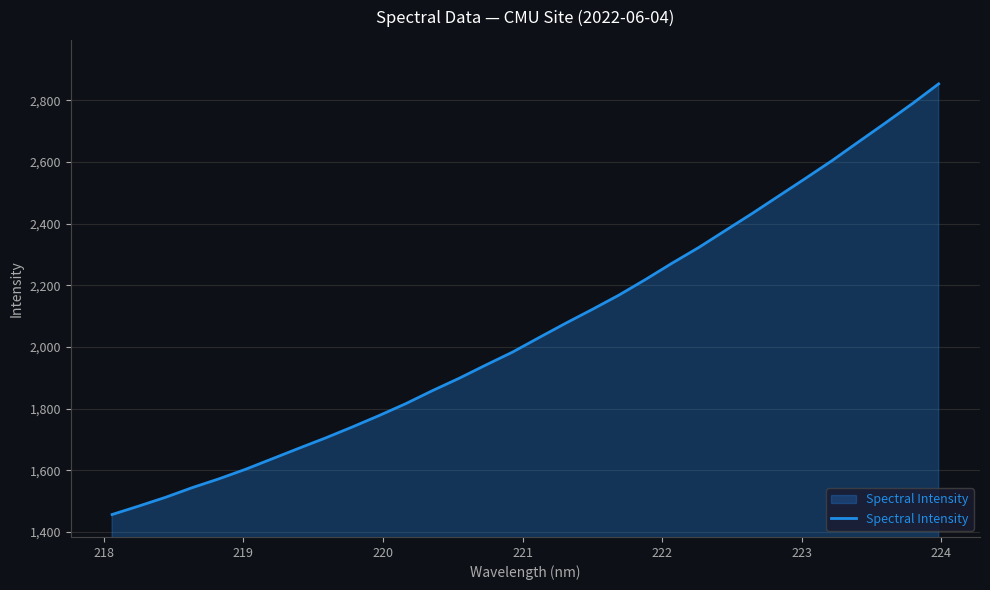

What is the minimum value shown in the chart?

1456.3